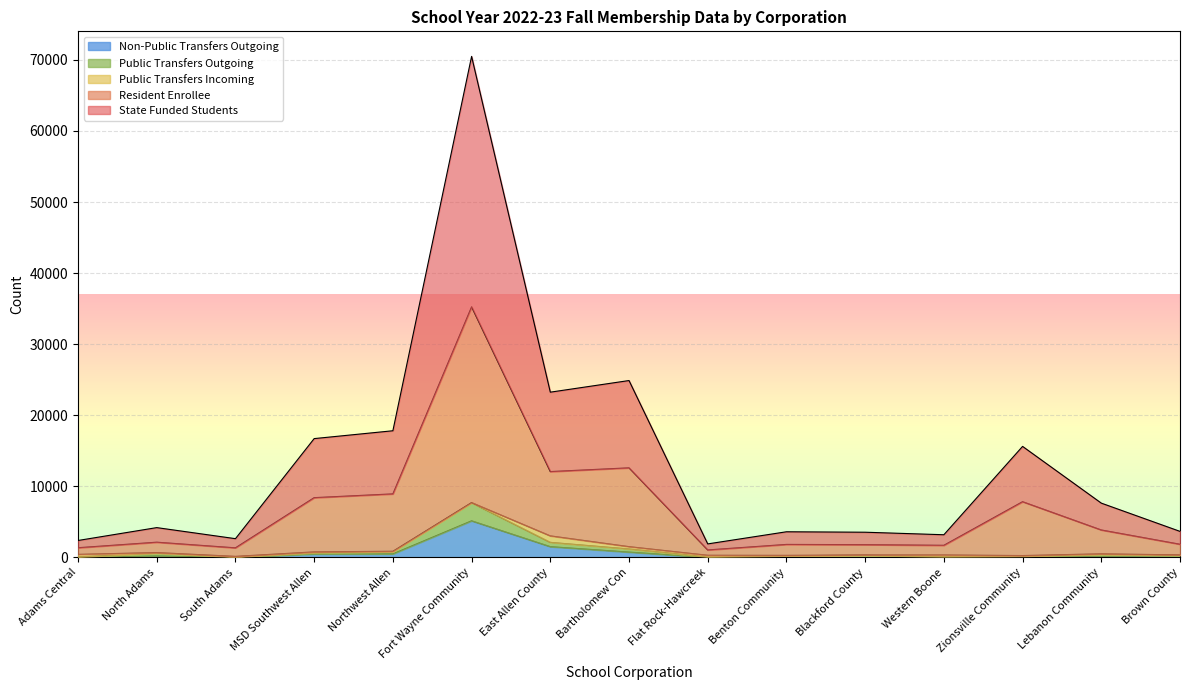

Which has a higher value, Zionsville Community or Northwest Allen?

Northwest Allen